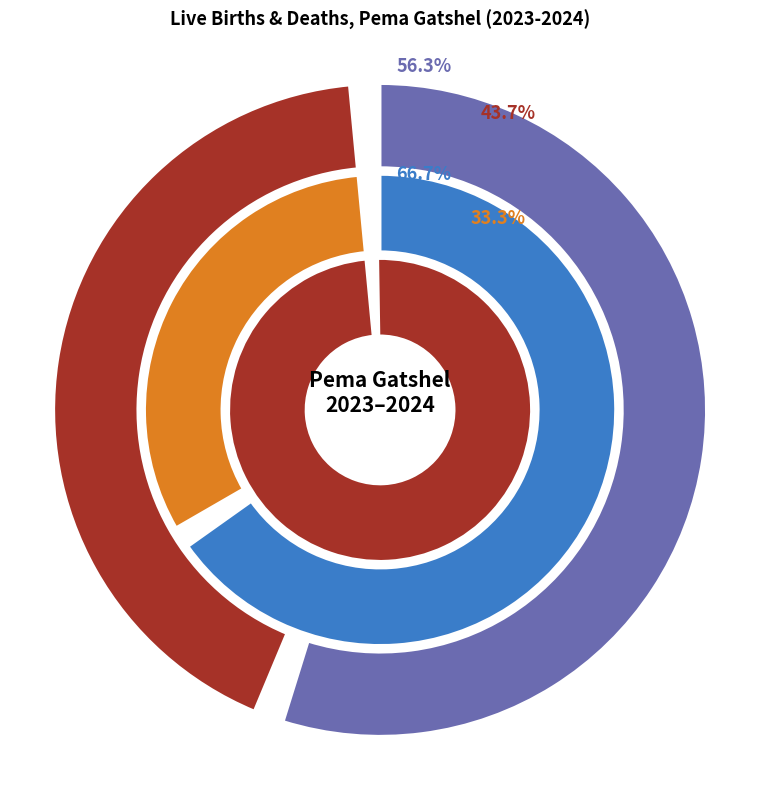

Is there a majority slice in this chart?

Yes